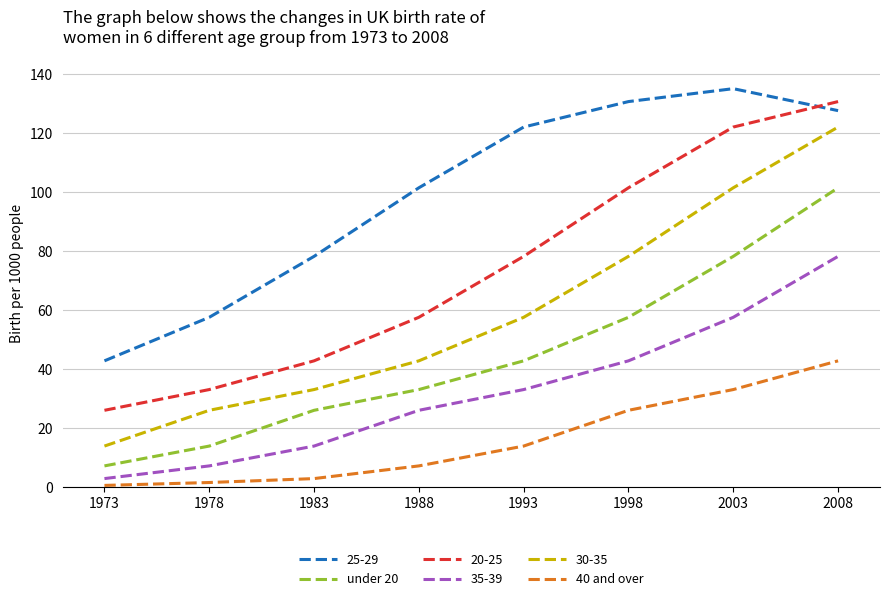

Is this an area chart (filled region under the line)?

No